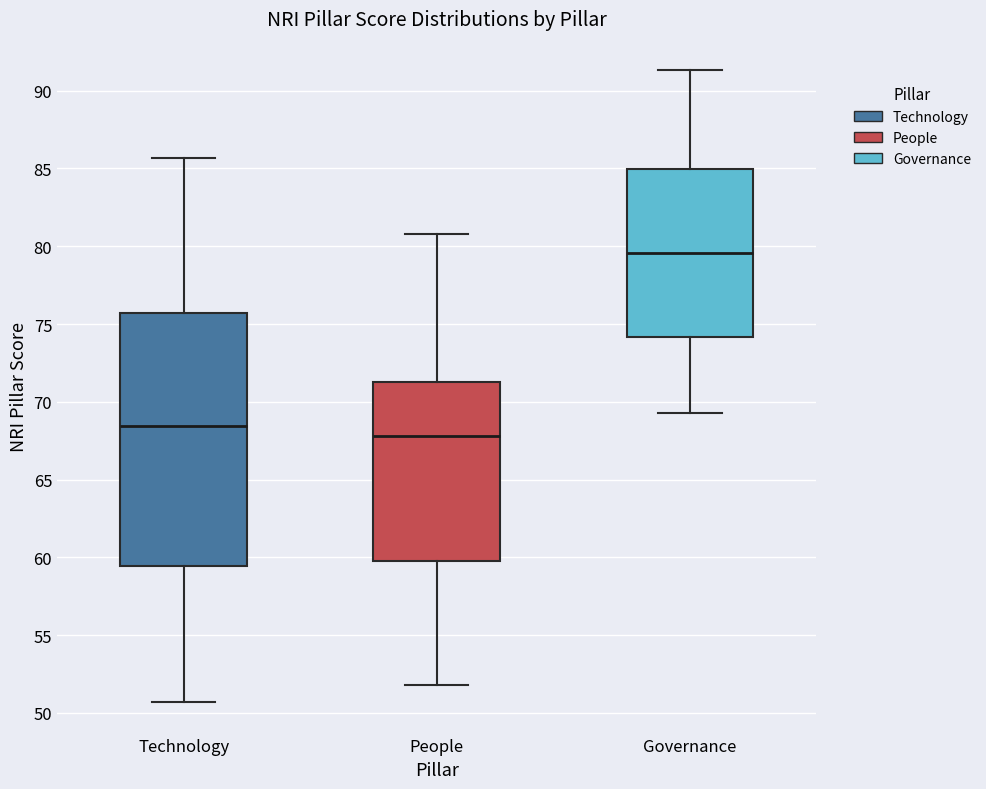

Where does the median line of the box for Governance sit on the y-axis? The values are not printed on the chart, so give them approximately, as read against the axis.

79.5